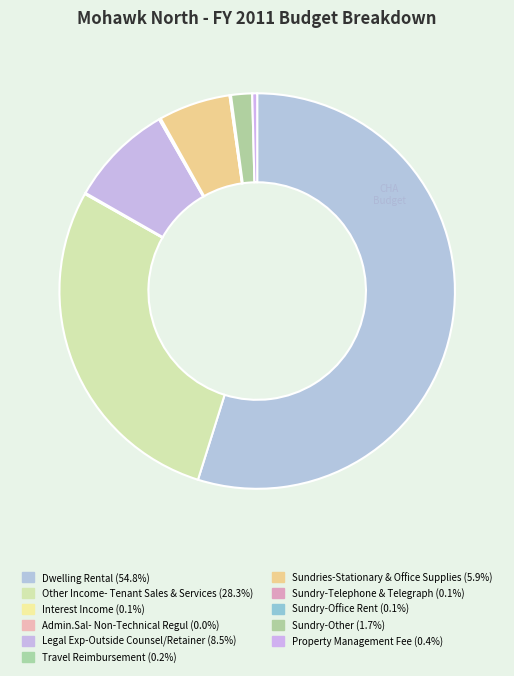

What is the ratio of the value at Travel Reimbursement to the value at Admin.Sal- Non-Technical Regul?

4.0